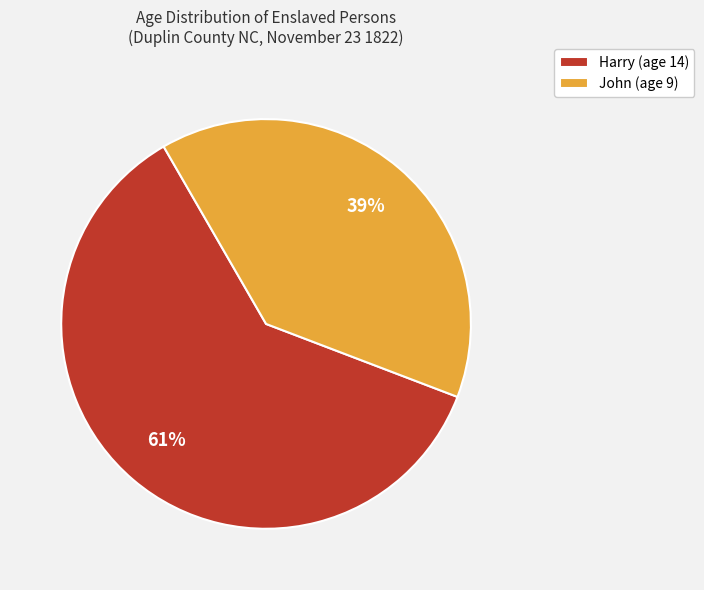

Is John the majority of the pie?

No